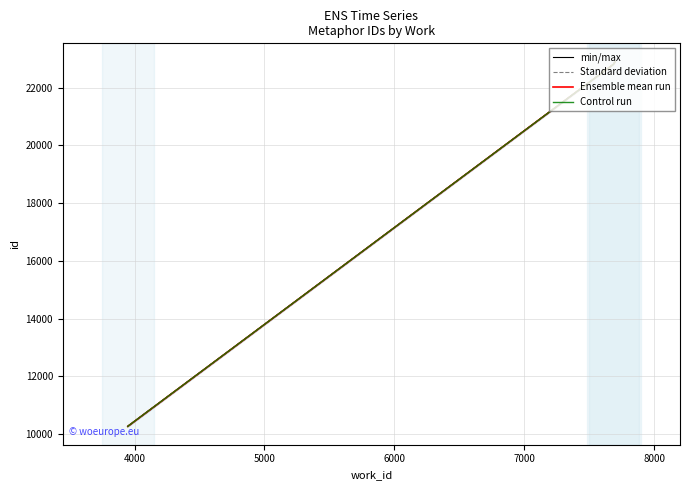

What is the lowest value of the Ensemble mean run series?

10265.5